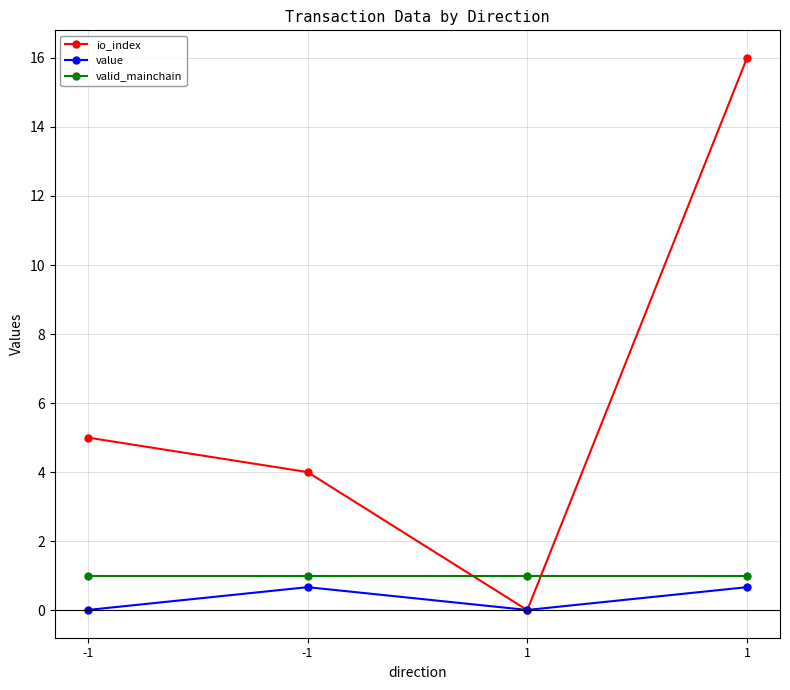

How many categories are shown in the chart?

4